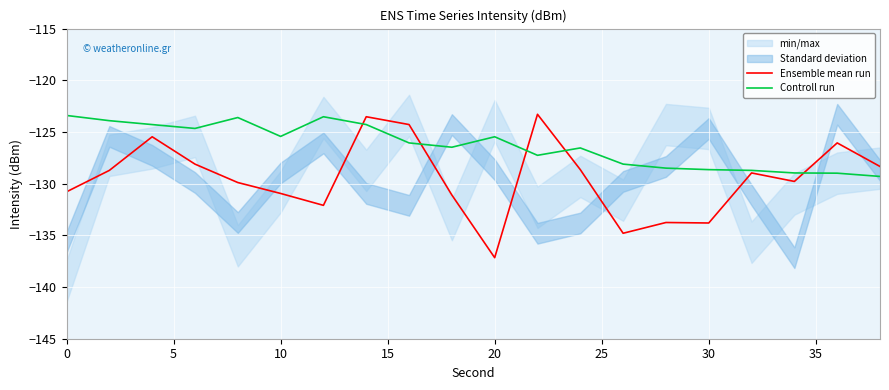

At which label does Ensemble mean run reach its minimum?

20